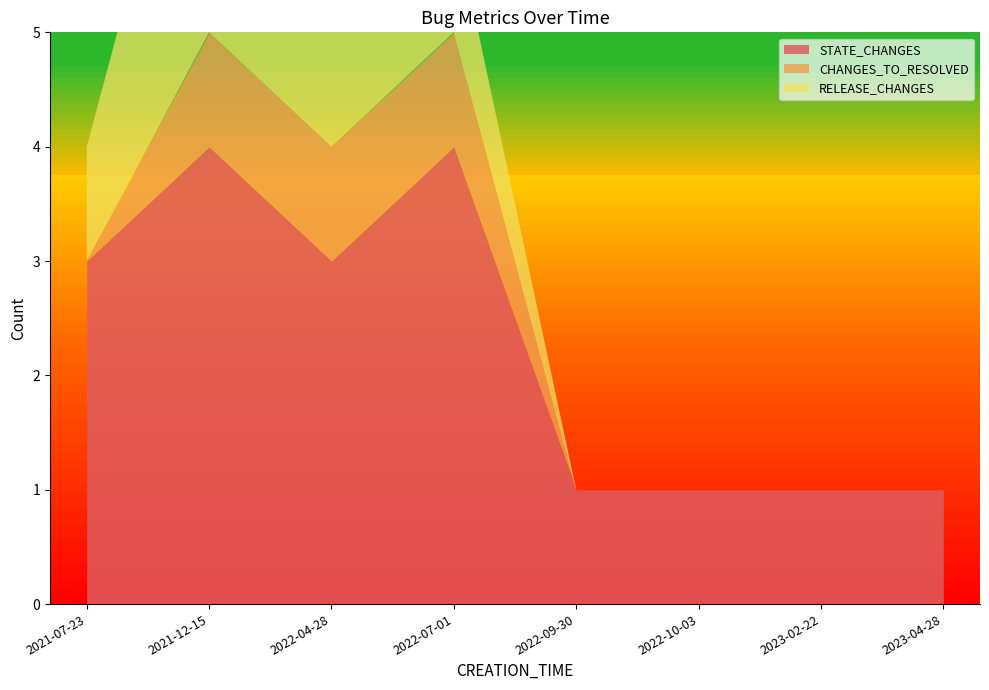

What is the difference between the maximum and second lowest values in the RELEASE_CHANGES series?

3